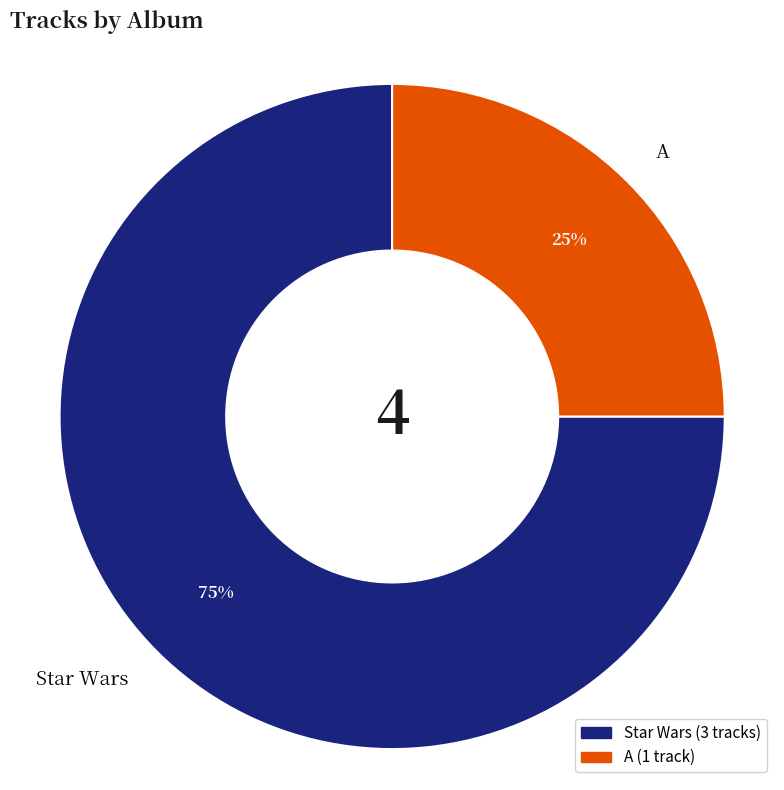

Between Star Wars and A, which is larger?

Star Wars